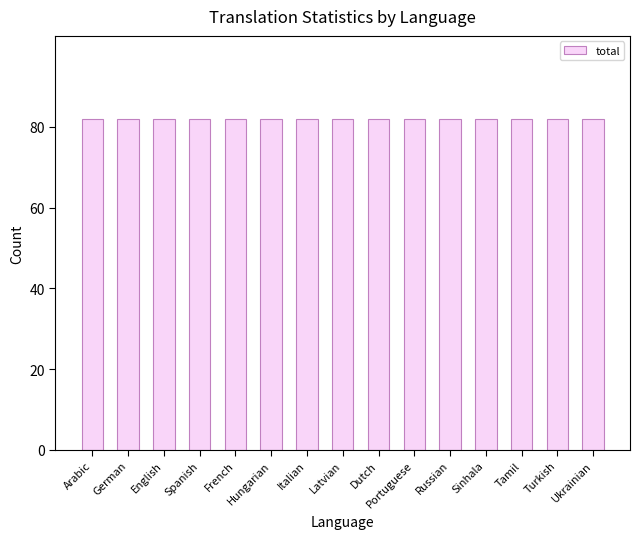

What is the minimum value for translated?

82